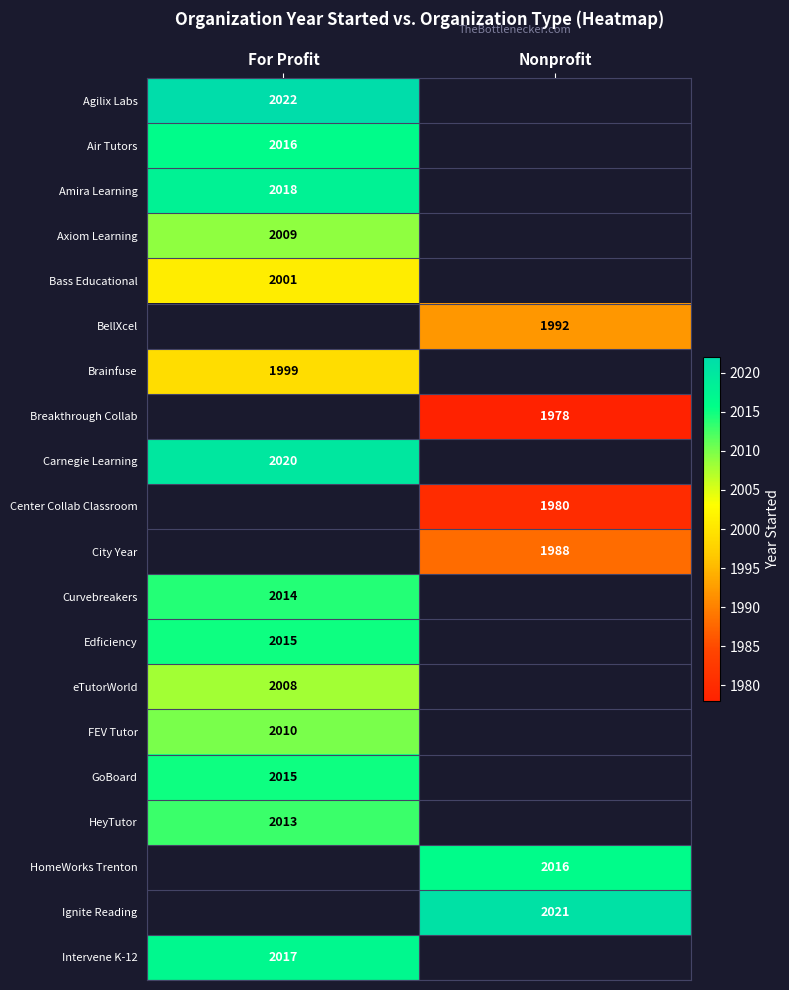

At how many categories does at least one series exceed 1999?

2